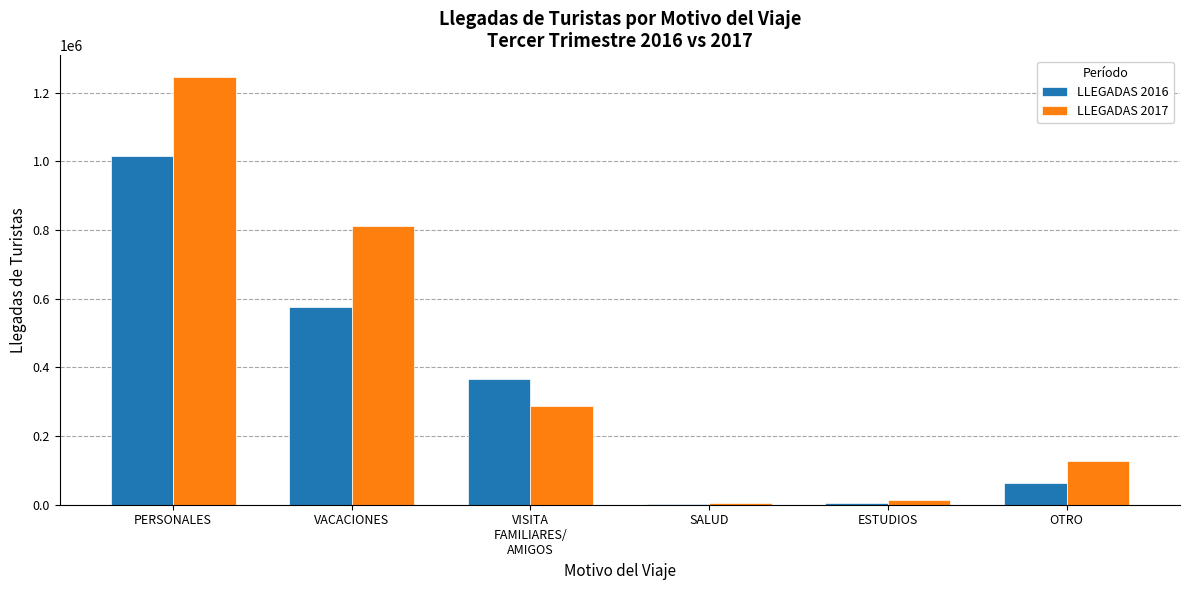

The value of LLEGADAS 2016 at ESTUDIOS is 5181.2. True or false?

True